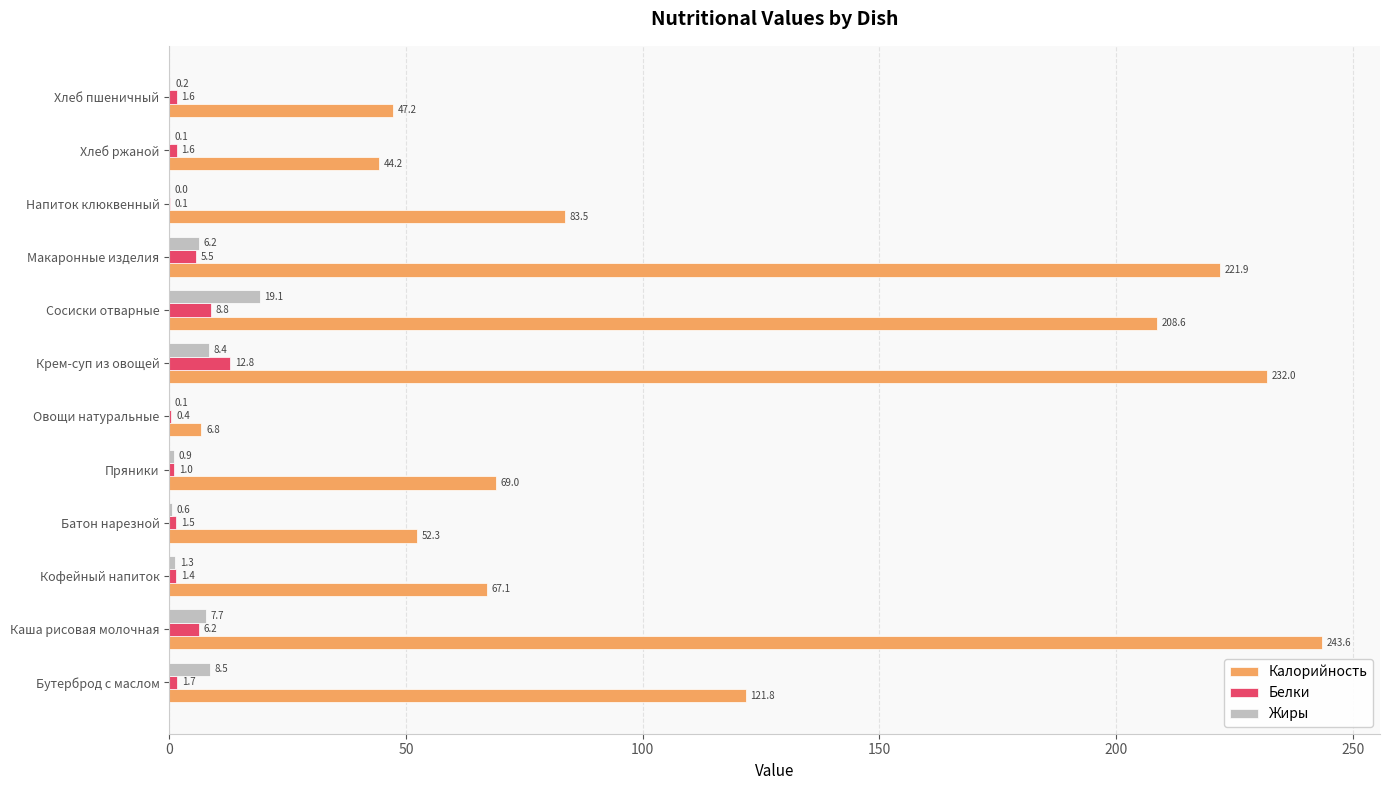

What is the maximum value shown in the chart?

243.6